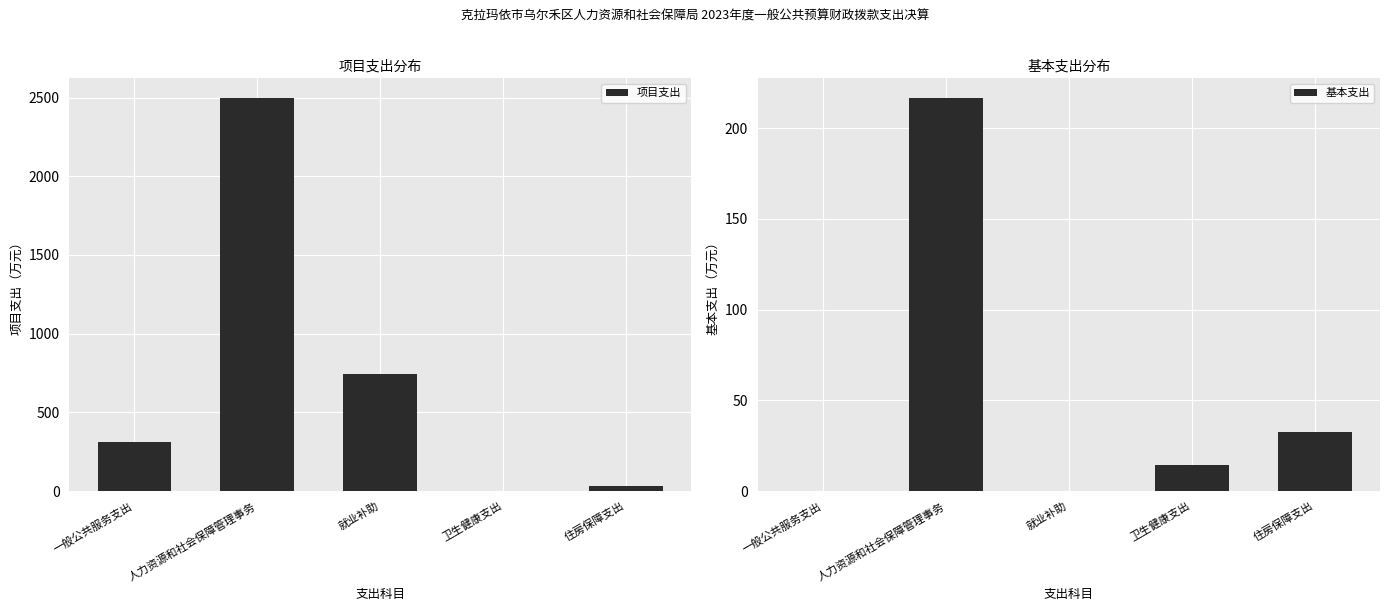

What is the label of the 5th bar from the left?

住房保障支出